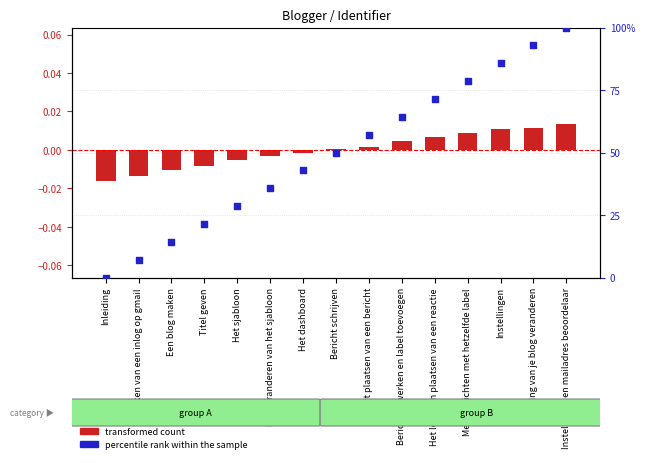

At how many categories does at least one series exceed 22?

11